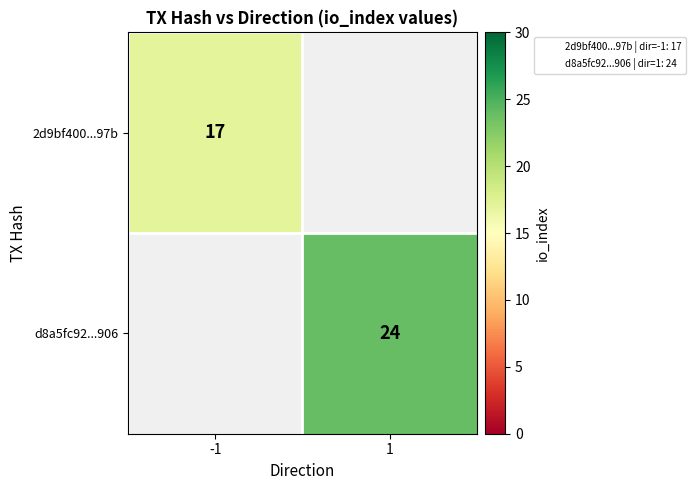

The 2d9bf400...97b series shows 17 at -1. True or false?

True